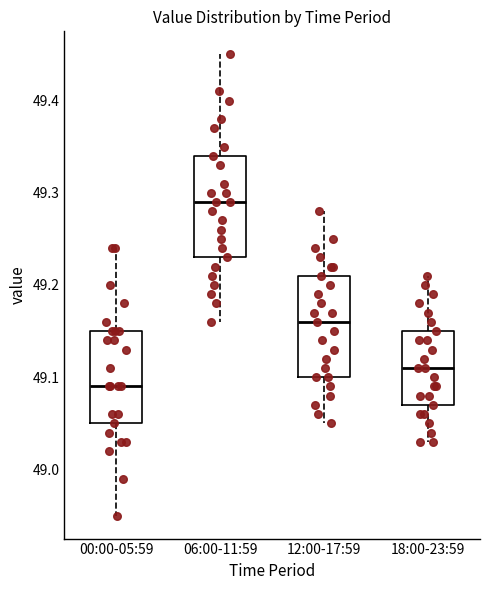

Which box's median line is the lowest?

00:00-05:59